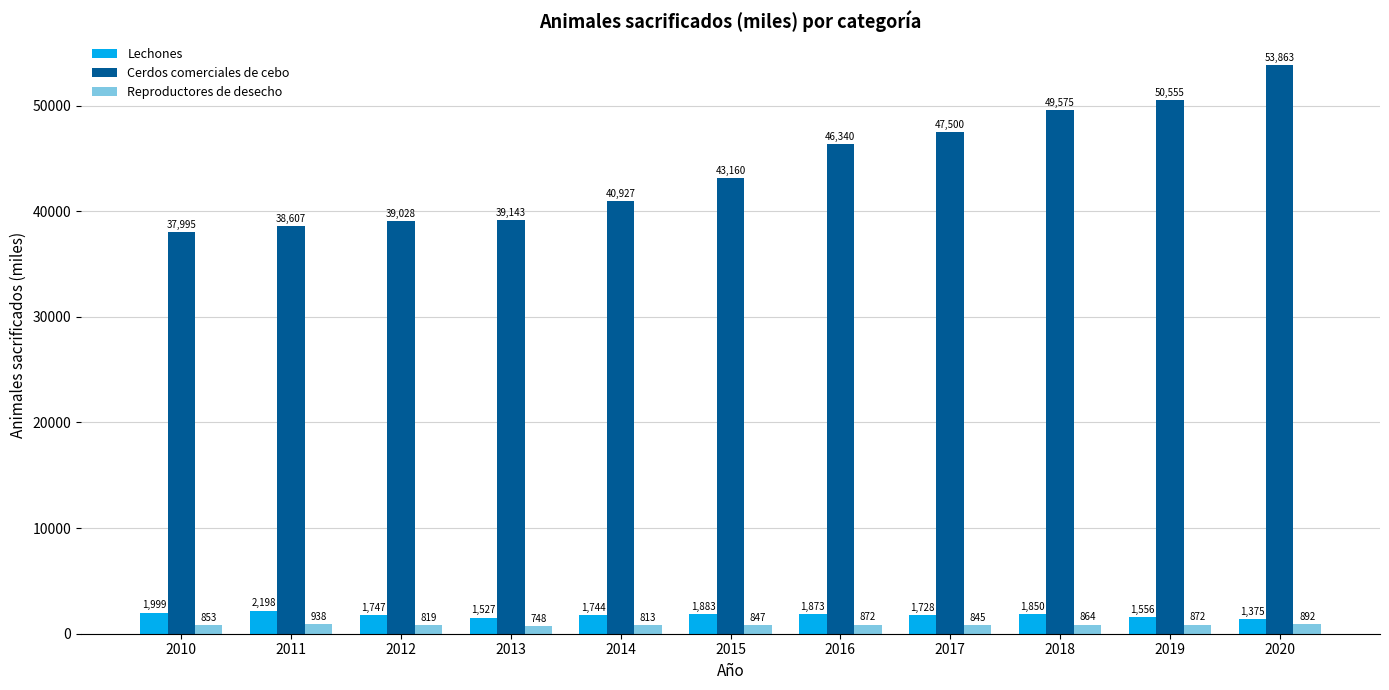

How many groups of bars are there?

11